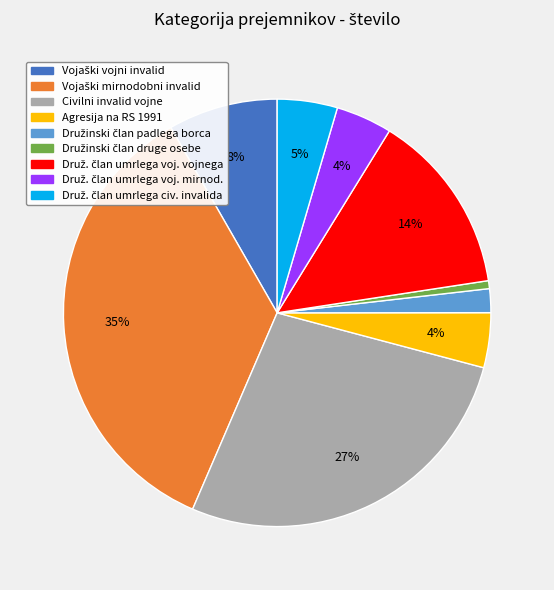

Is there any slice that represents more than half of the pie?

No